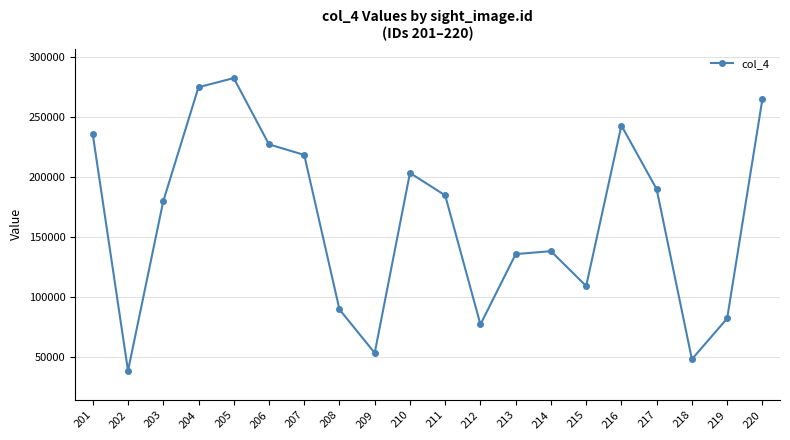

Reading left to right, what are all the values shown in this chart?

201=235475	202=38384	203=179775	204=274795	205=282401	206=227137	207=218331	208=89495	209=53226	210=203329	211=184602	212=76968	213=135640	214=138100	215=109032	216=242860	217=189807	218=47983	219=82010	220=264820